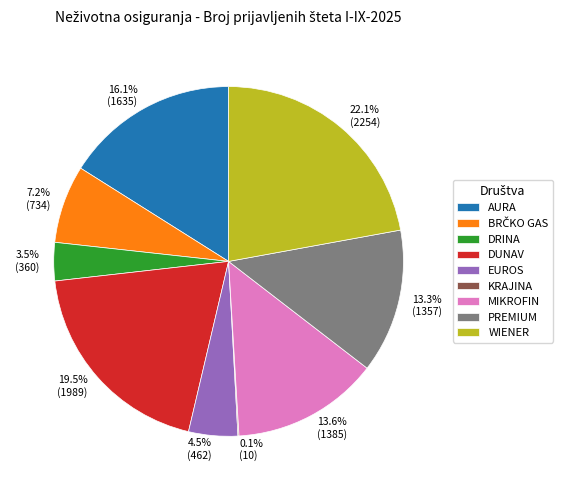

Is there any slice that represents more than half of the pie?

No